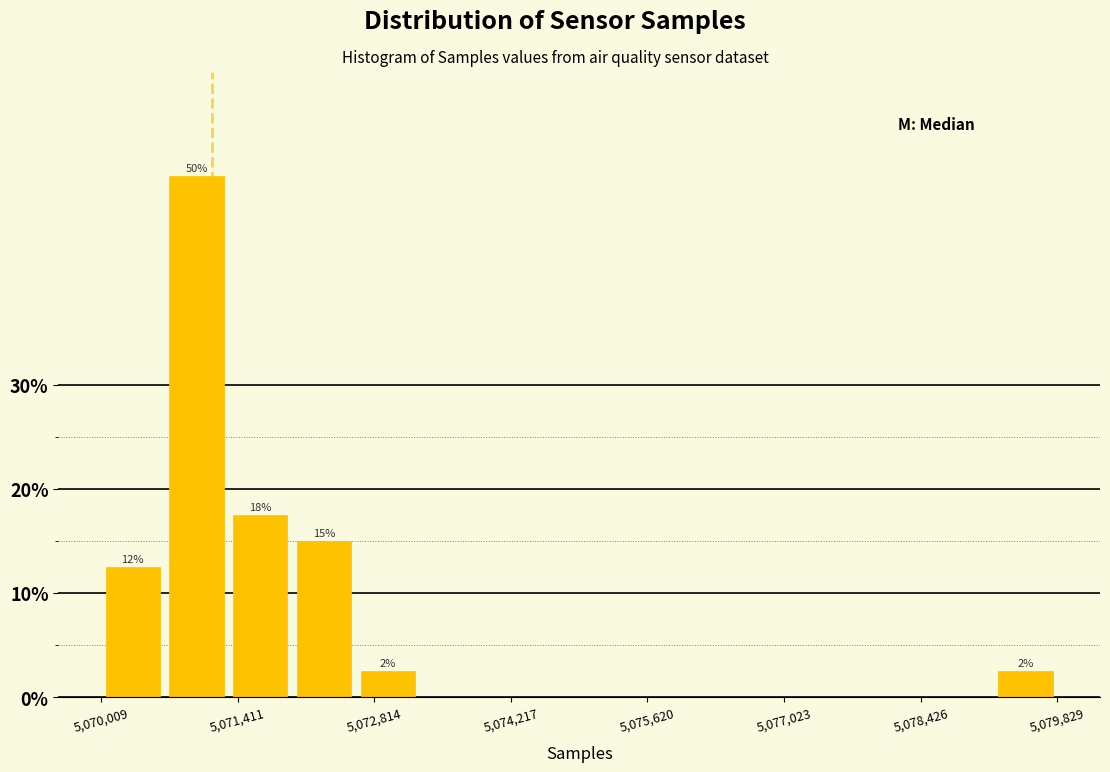

Read against the x-axis, roughly where is the centre of the tallest bar?

5071000